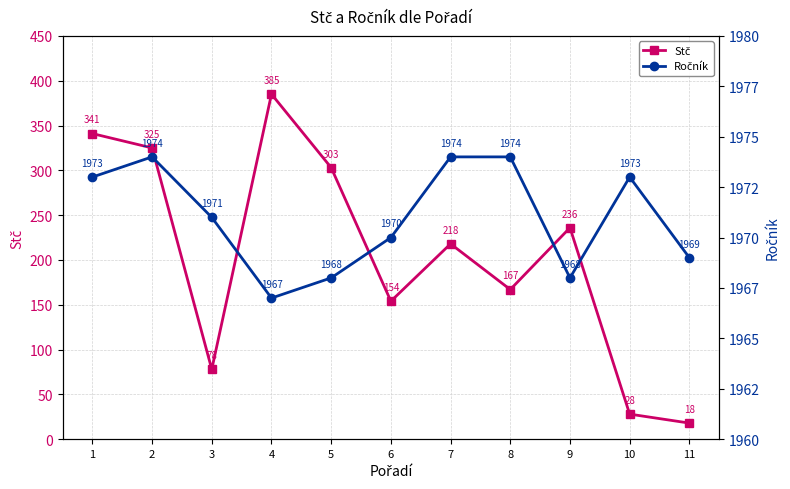

Count the Ročník values in the range 1968 to 1974.

10